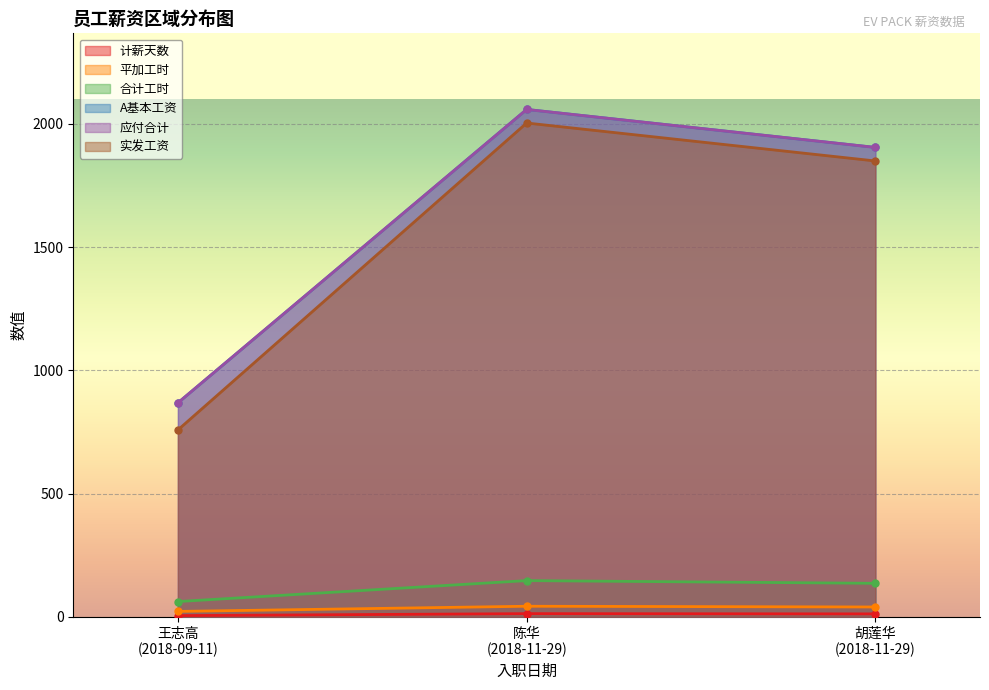

How many lines are shown in the chart?

6